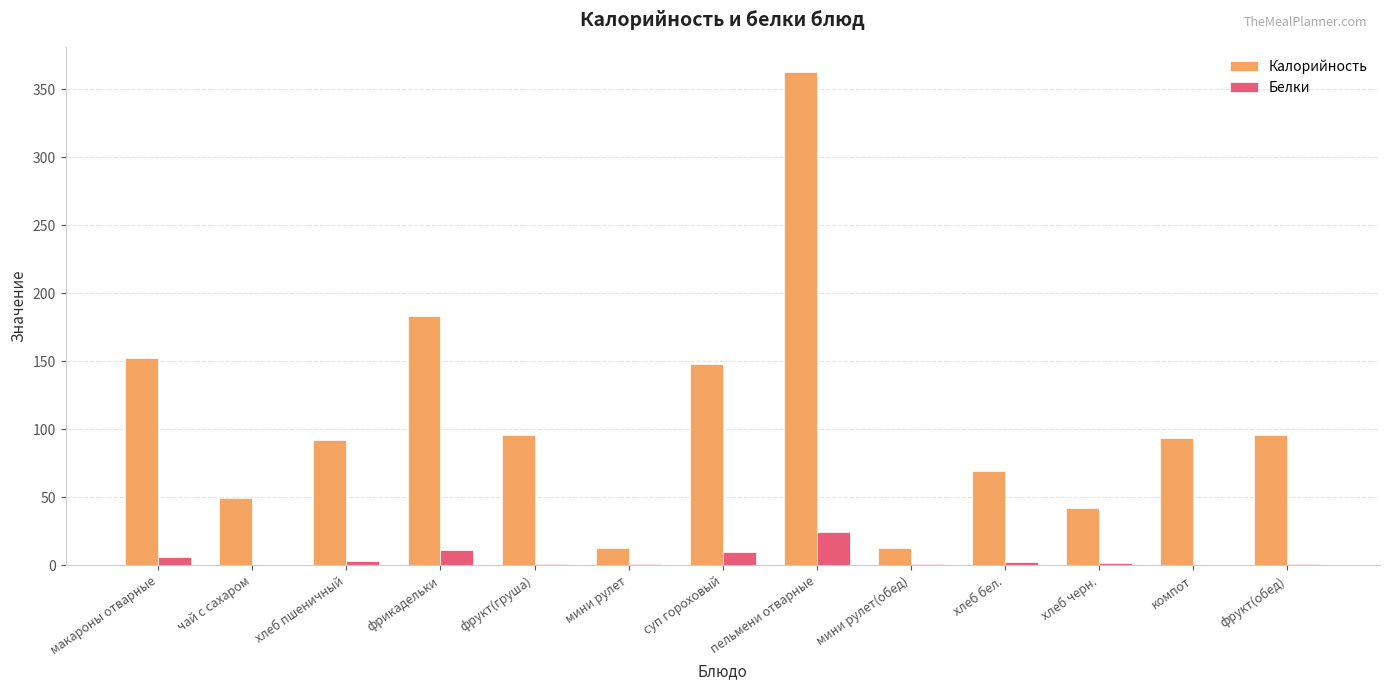

Count the number of data series in this chart.

2